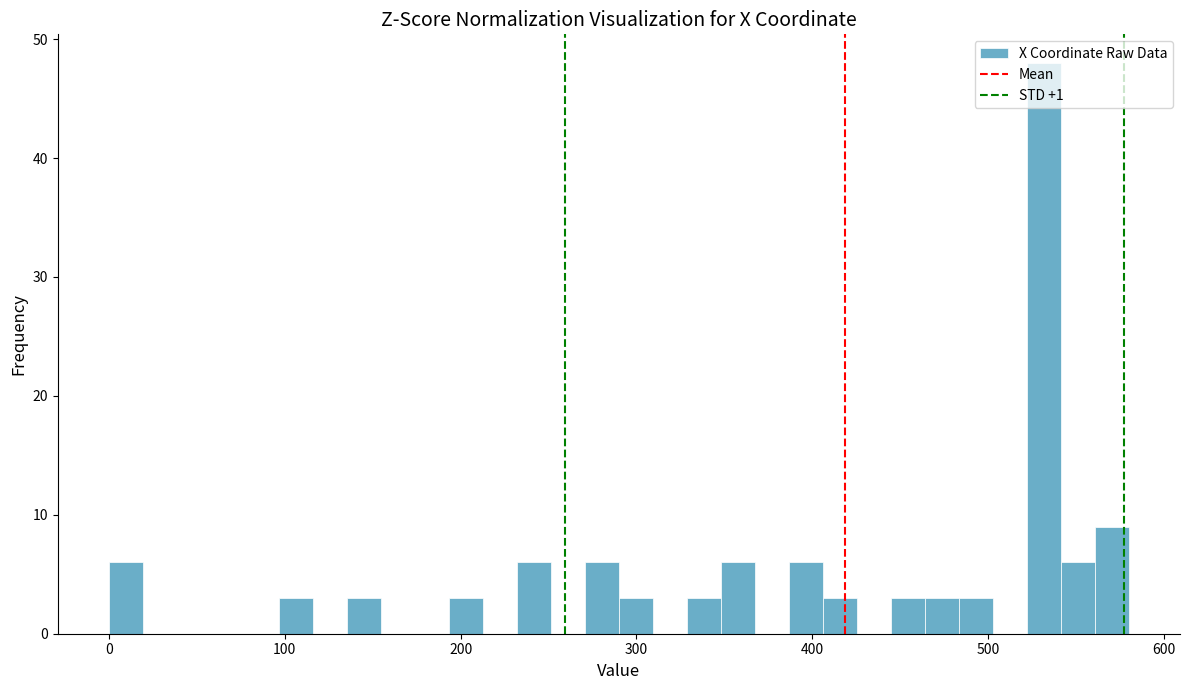

Around what value on the x-axis is the tallest bar? Give the approximate position of its centre, as read against the axis.

530